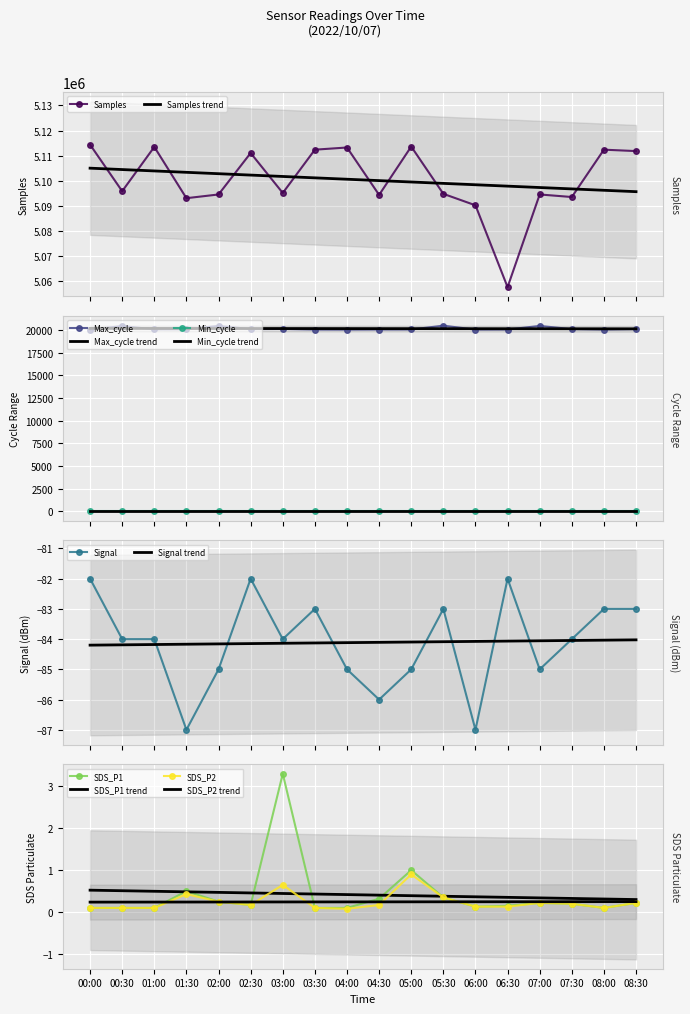

True or false: SDS_P1 and Samples cross at least once.

False